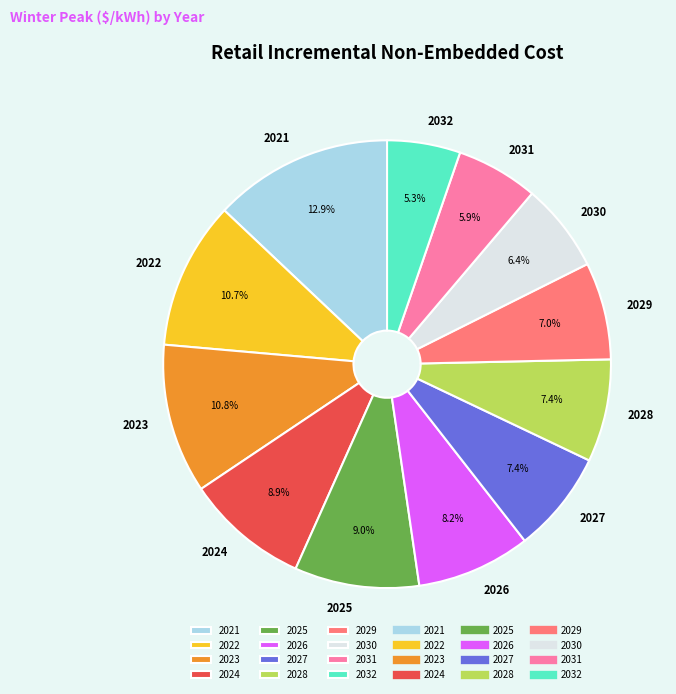

Does 2027 account for over 50% of the chart?

No